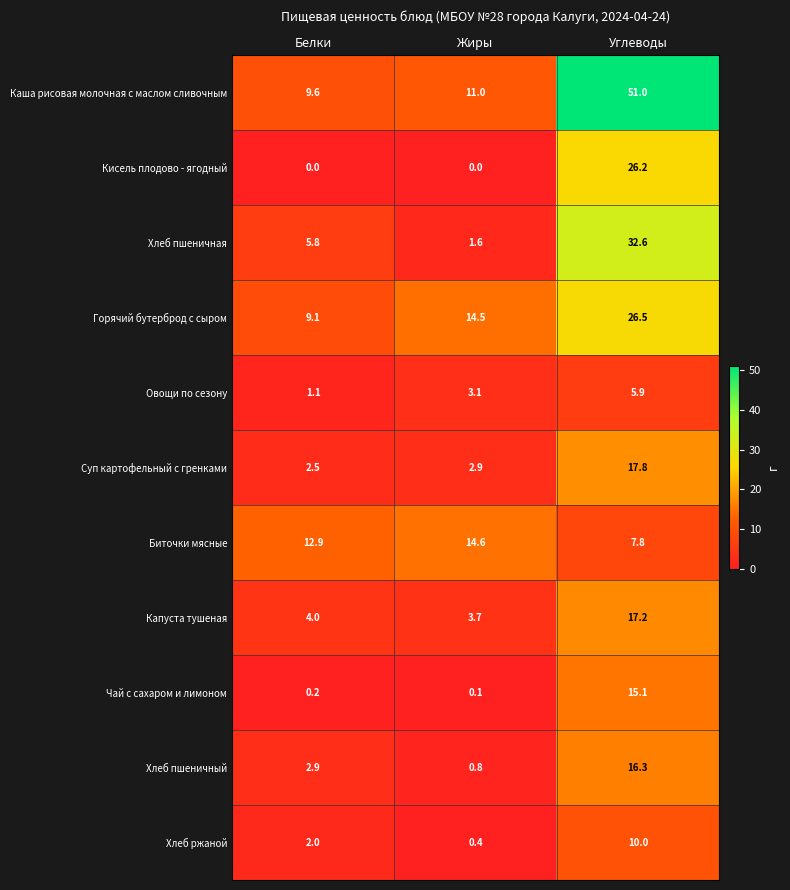

What is the difference between the Капуста тушеная values at Белки and Углеводы?

13.2